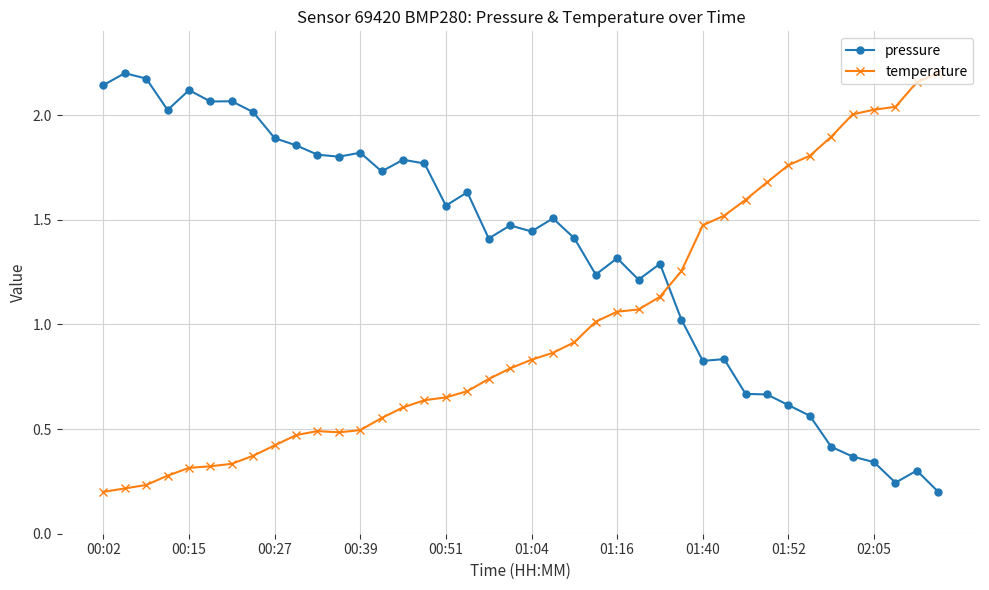

Which series has the largest total across all categories?

pressure